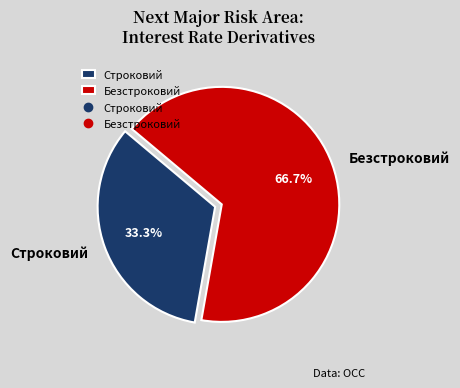

Does Безстроковий represent more than half of the total?

Yes